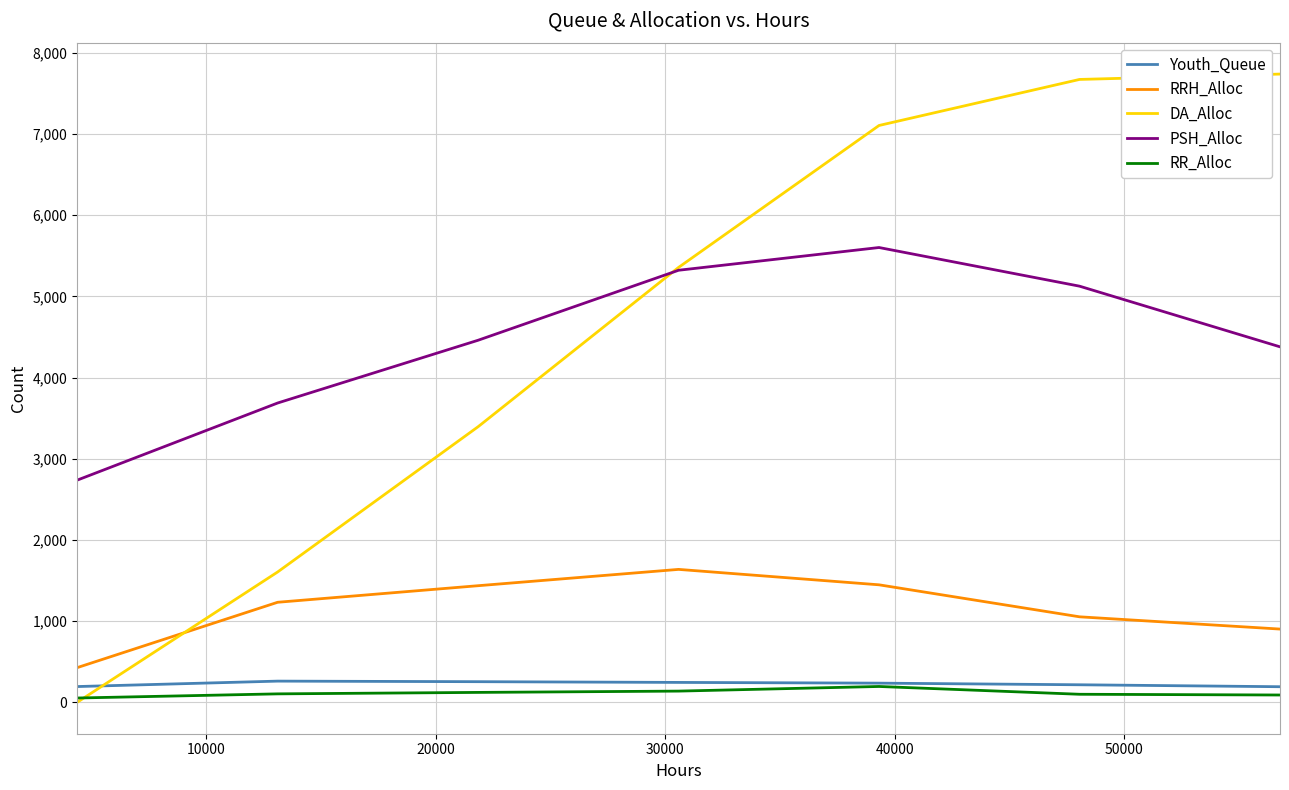

How many lines are shown in the chart?

5